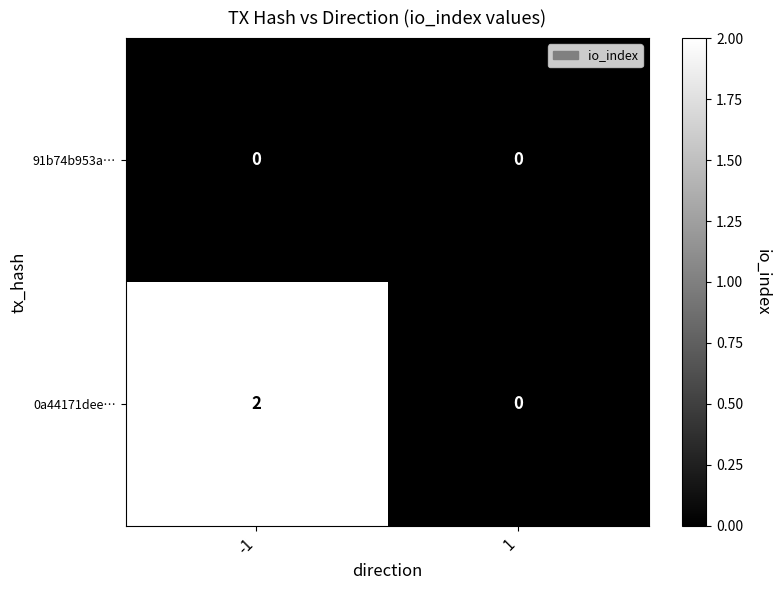

Reading left to right, extract all data points from this chart.

91b74b953a…: -1=0	1=0
0a44171dee…: -1=2	1=0